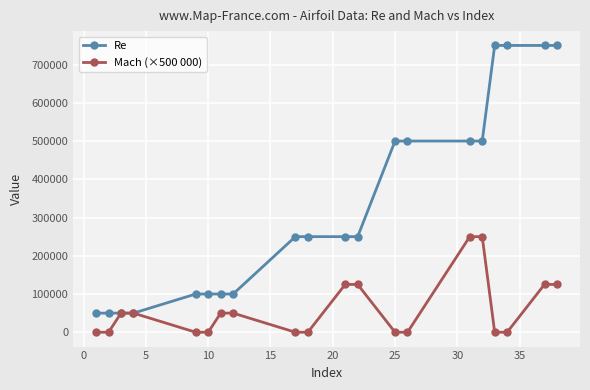

Which series has the largest total across all categories?

Re